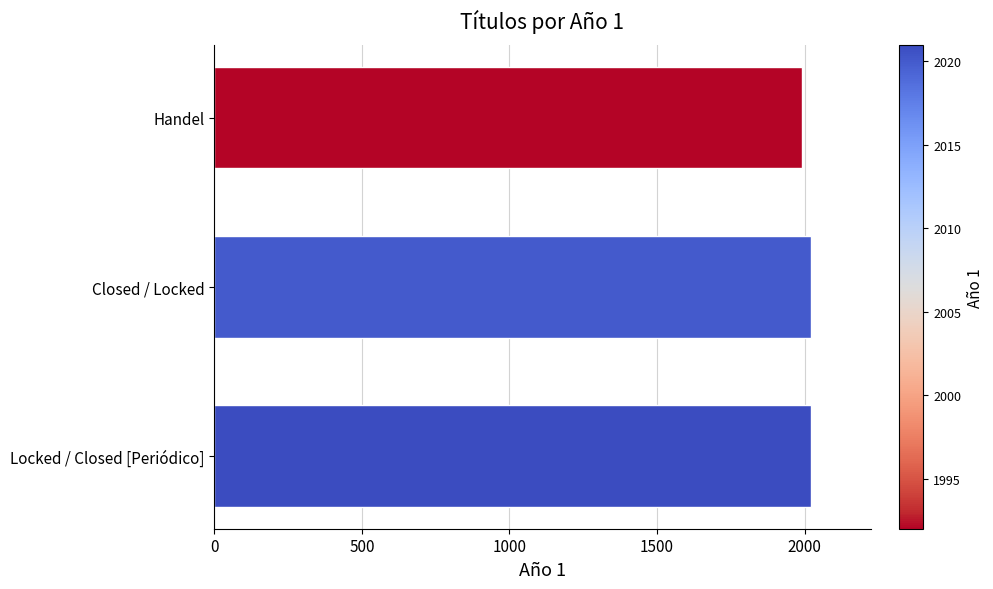

What is the approximate value at Handel?

1992